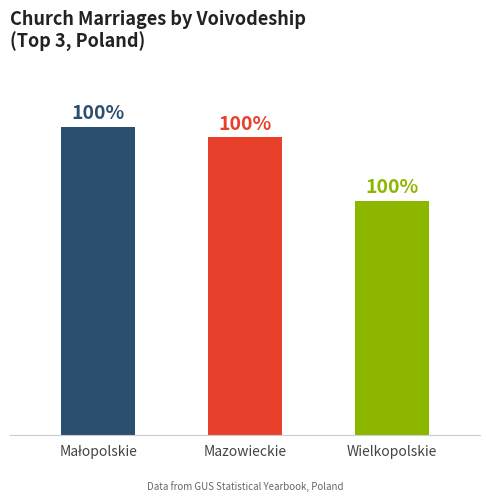

What is the label of the 2nd bar from the left?

Mazowieckie